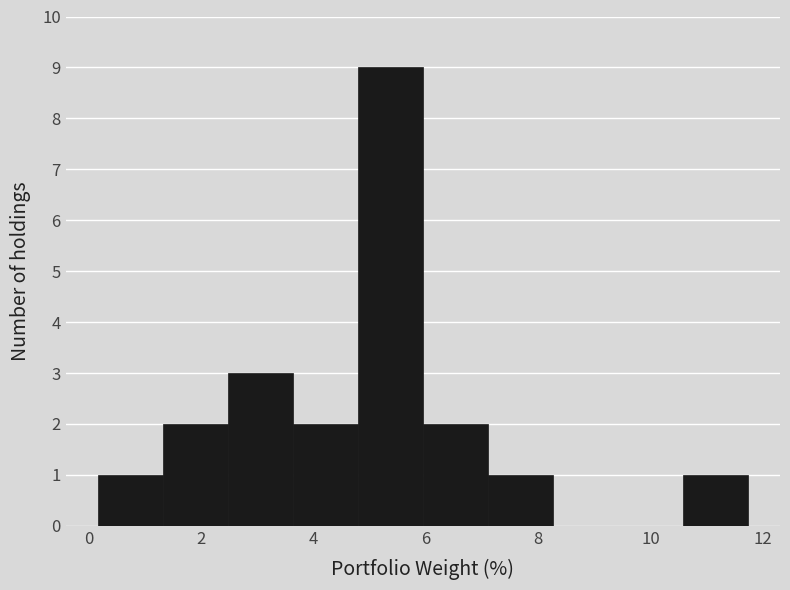

Reading left to right, transcribe this chart: for each bar, give the range it covers on the x-axis and its height. Neither the bar edges nor the heights are printed on the chart, so give them approximately, as read against the axes.

0.2 to 1.4: 1
1.4 to 2.4: 2
2.4 to 3.6: 3
3.6 to 4.8: 2
4.8 to 6.0: 9
6.0 to 7.2: 2
7.2 to 8.2: 1
8.2 to 9.4: 0
9.4 to 10.6: 0
10.6 to 11.8: 1